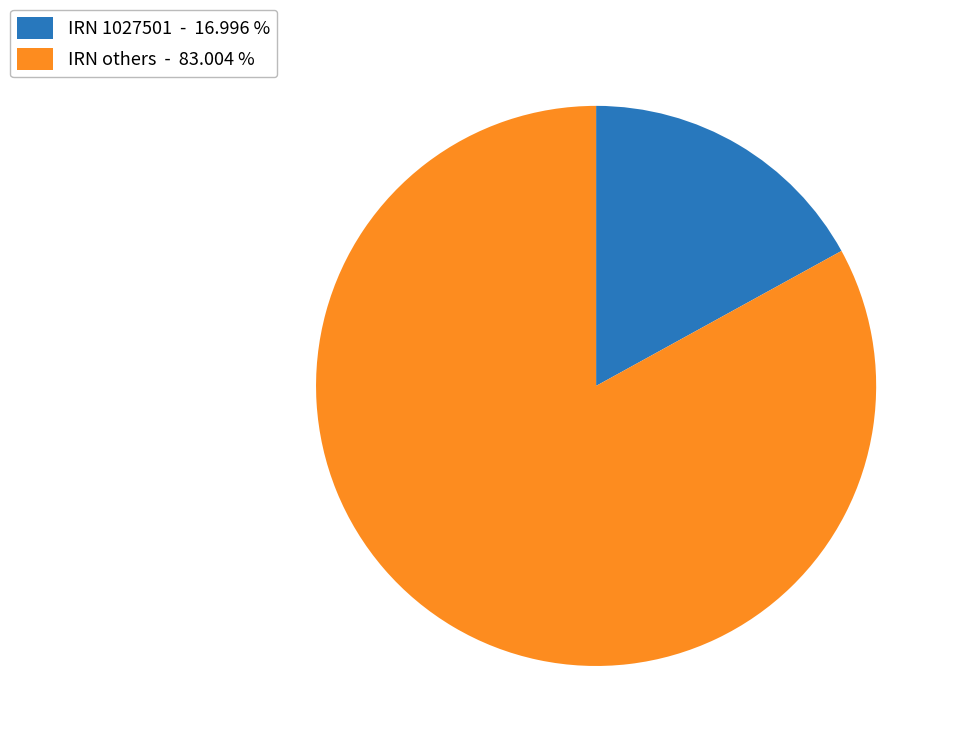

Which category accounts for the majority?

IRN others - 83.004 %